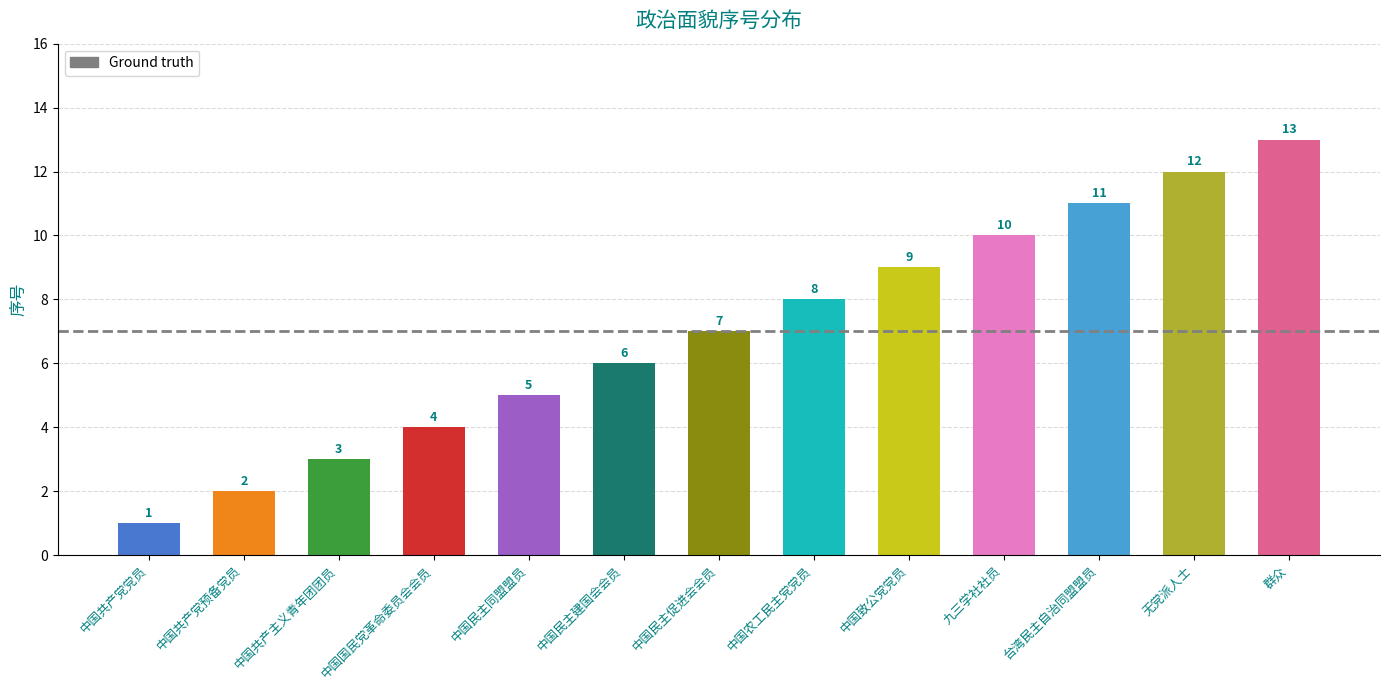

Which category has the lowest value across all series?

中国共产党党员